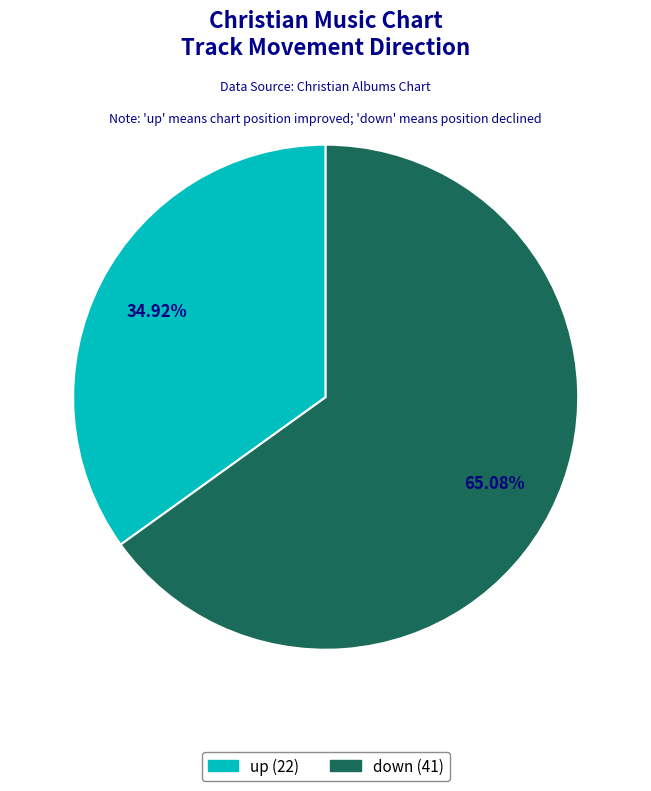

Is there a majority slice in this chart?

Yes